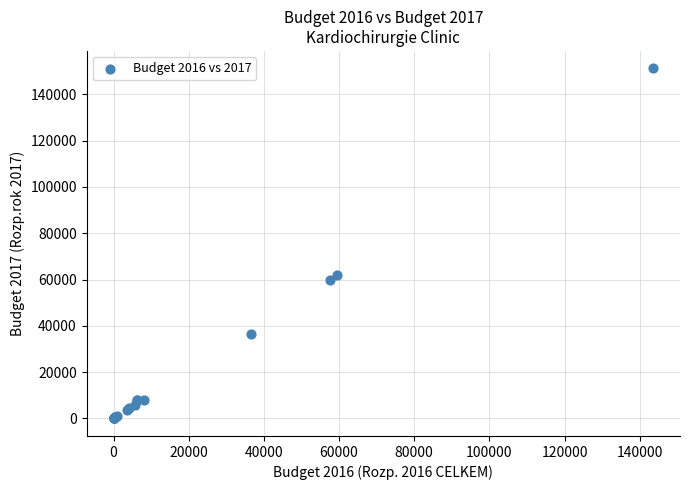

What Y value in the scatter plot is closest to 75584?

61842.6